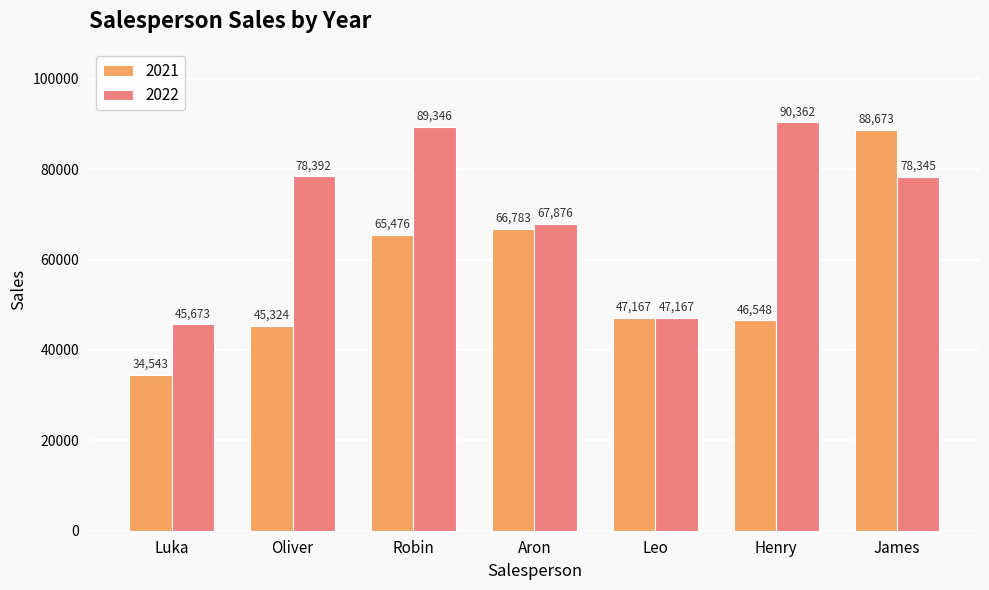

List the labels in order of 2021 value, smallest first.

Luka, Oliver, Henry, Leo, Robin, Aron, James